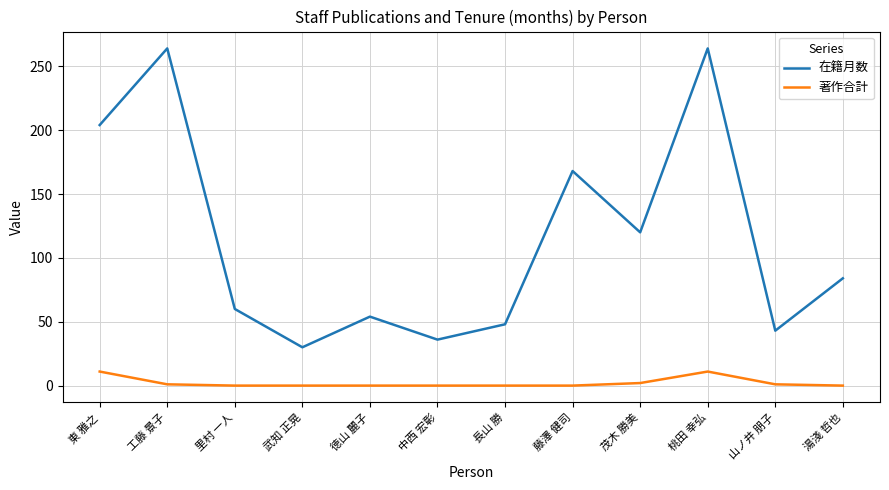

Is it true that 在籍月数 equals 30 at 長山 勝?

False